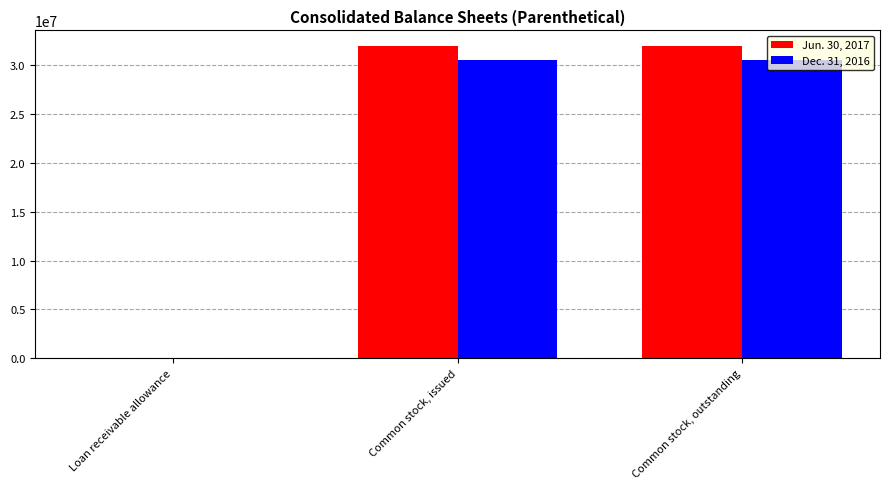

The value of Jun. 30, 2017 at Common stock, outstanding is 31996440. True or false?

True